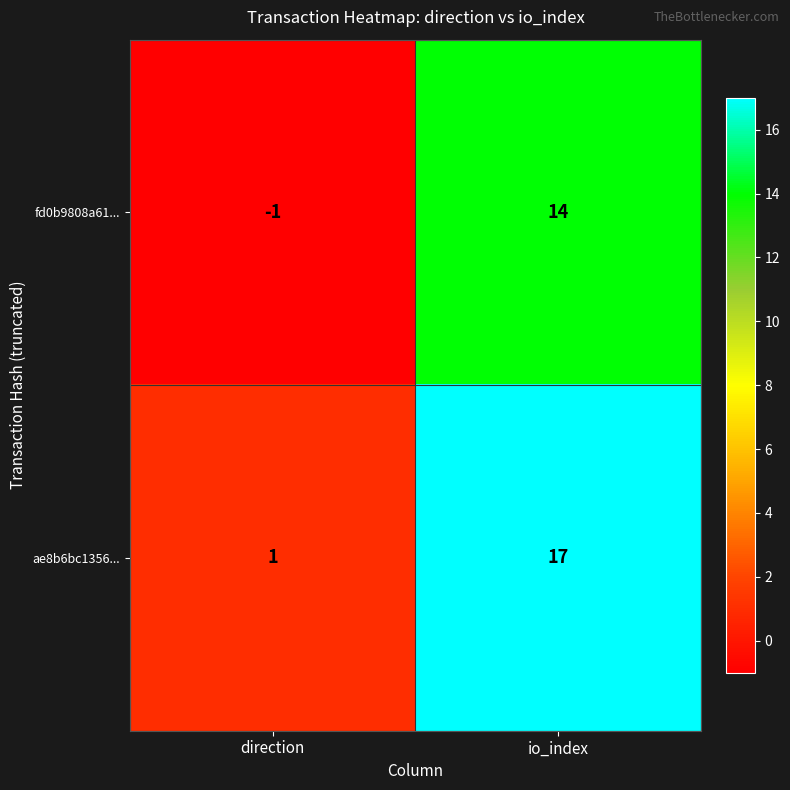

Which category has the lowest value across all series?

direction